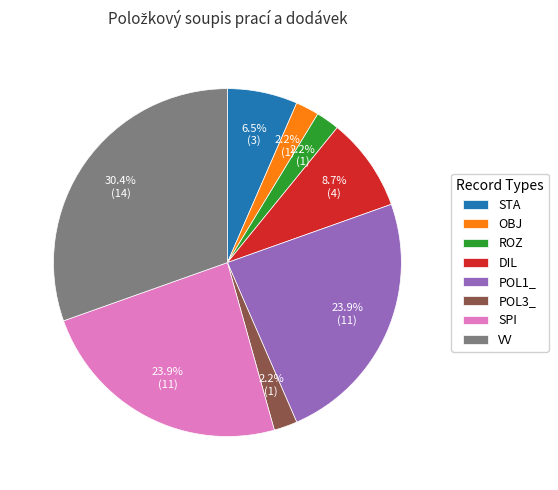

How many segments does this pie chart have?

8